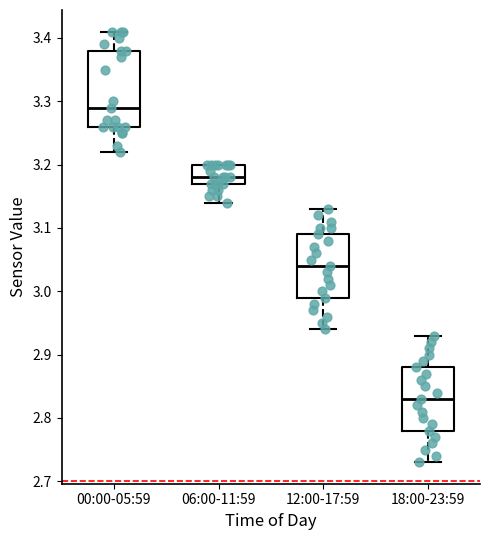

Reading left to right, transcribe this box plot: for each box, give where its median line is, the range the box spans, and where its two whiskers end, as read against the y-axis. The values are not printed on the chart, so give them approximately, as read against the axis.

00:00-05:59: median 3.29, box 3.26 to 3.38, whiskers 3.22 to 3.41
06:00-11:59: median 3.18, box 3.17 to 3.20, whiskers 3.14 to 3.20
12:00-17:59: median 3.04, box 2.99 to 3.09, whiskers 2.94 to 3.13
18:00-23:59: median 2.83, box 2.78 to 2.88, whiskers 2.73 to 2.93